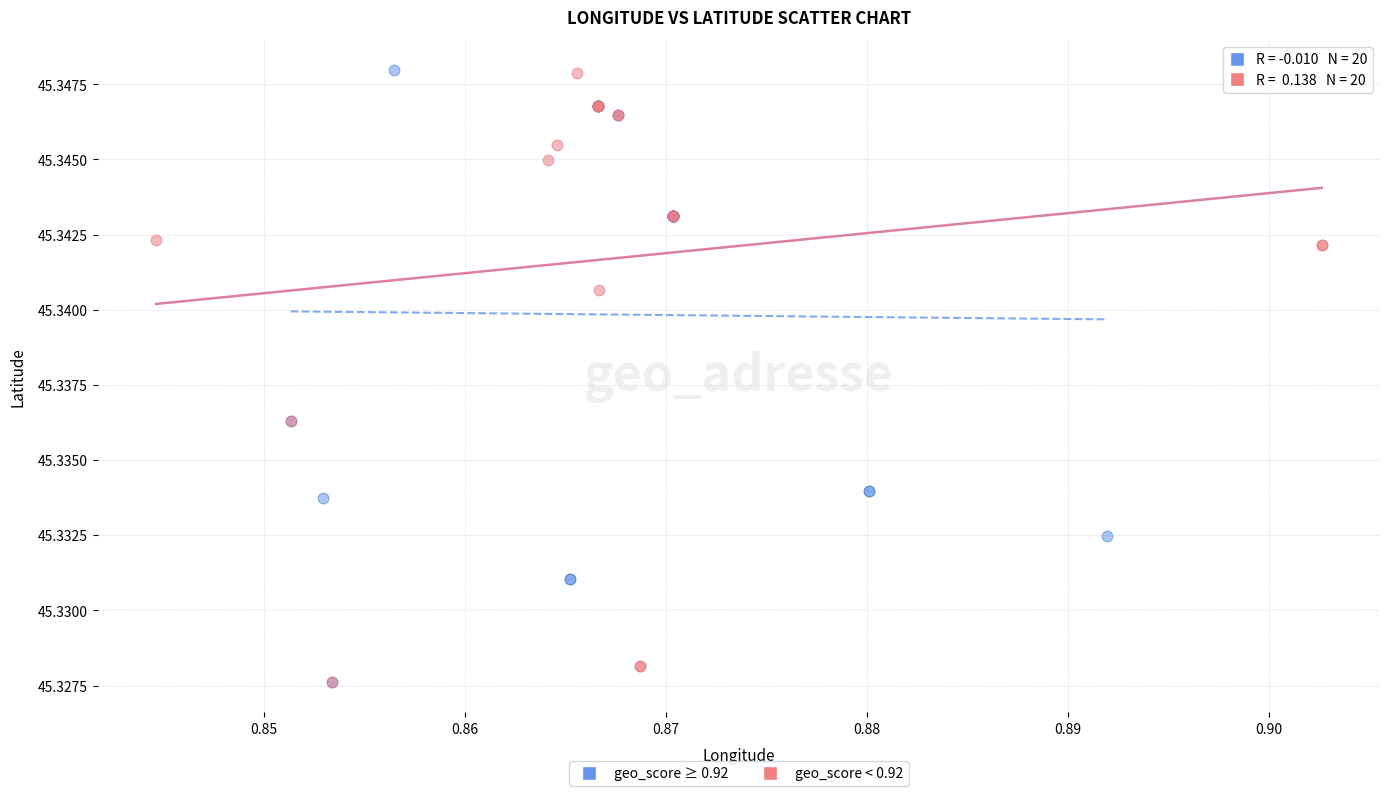

What are all the series names shown in the legend?

geo_score ≥ 0.92, geo_score < 0.92